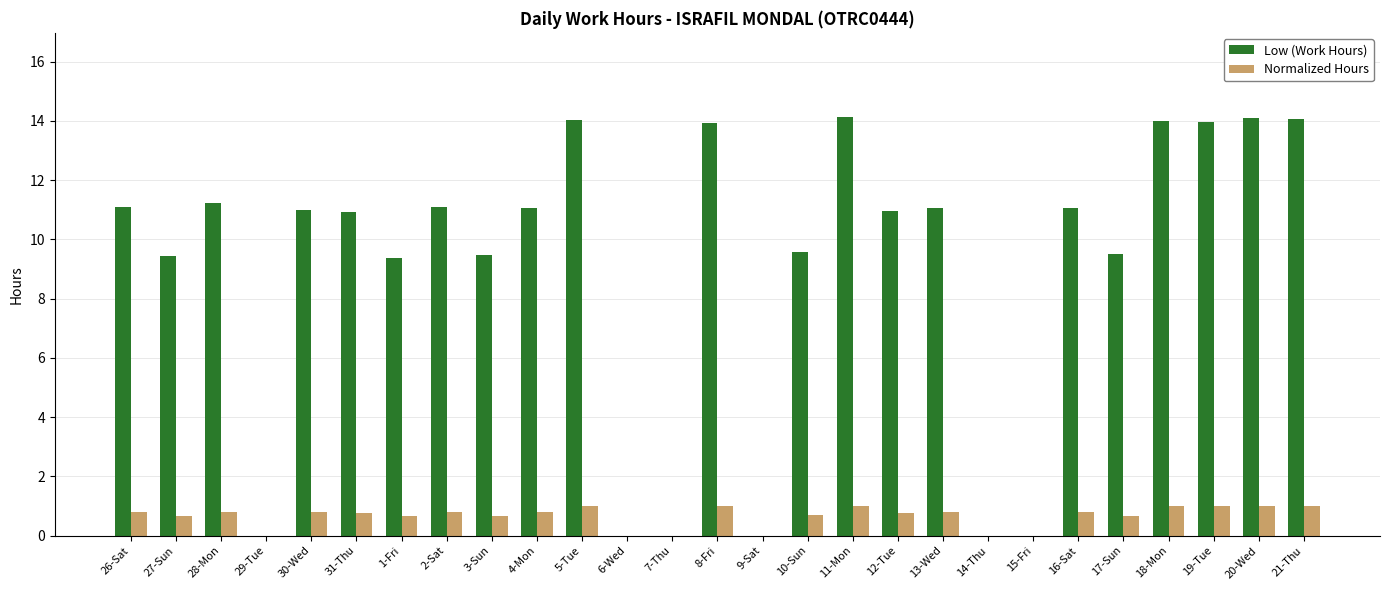

What is the total value across all series at 26-Sat?

11.9